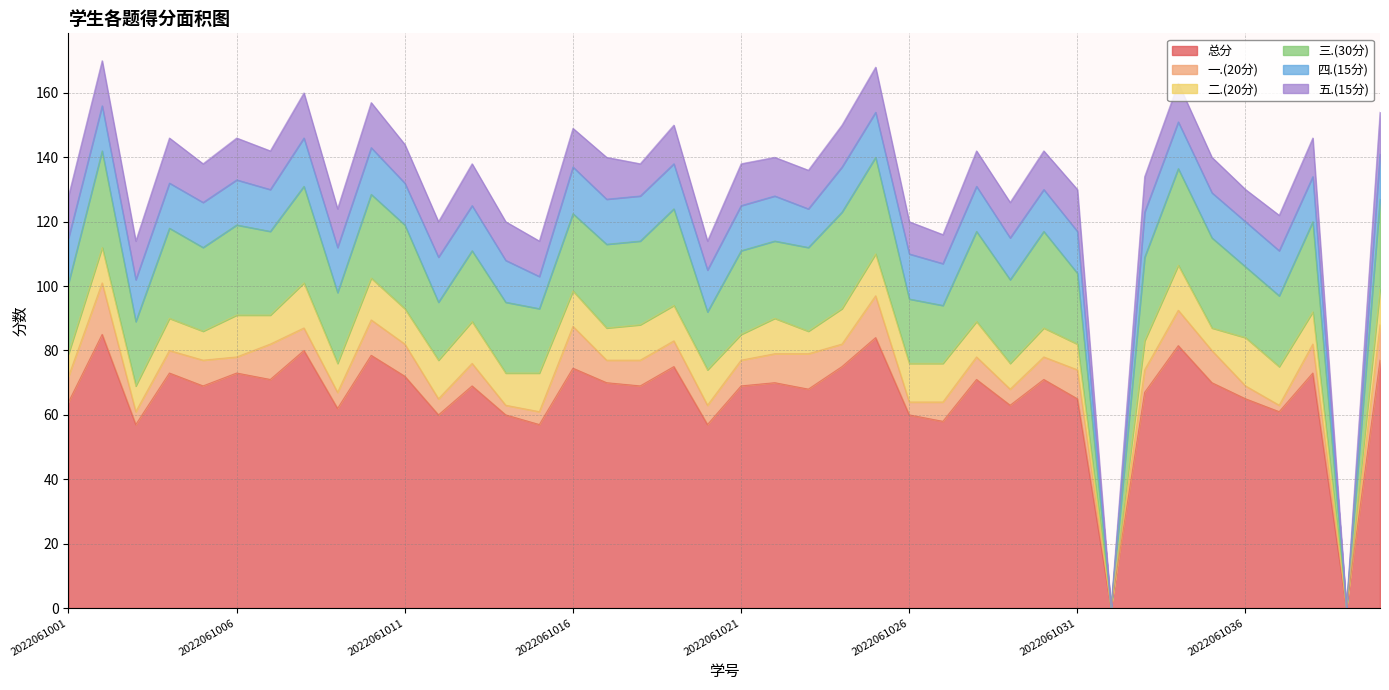

At how many categories does at least one series exceed 8?

38